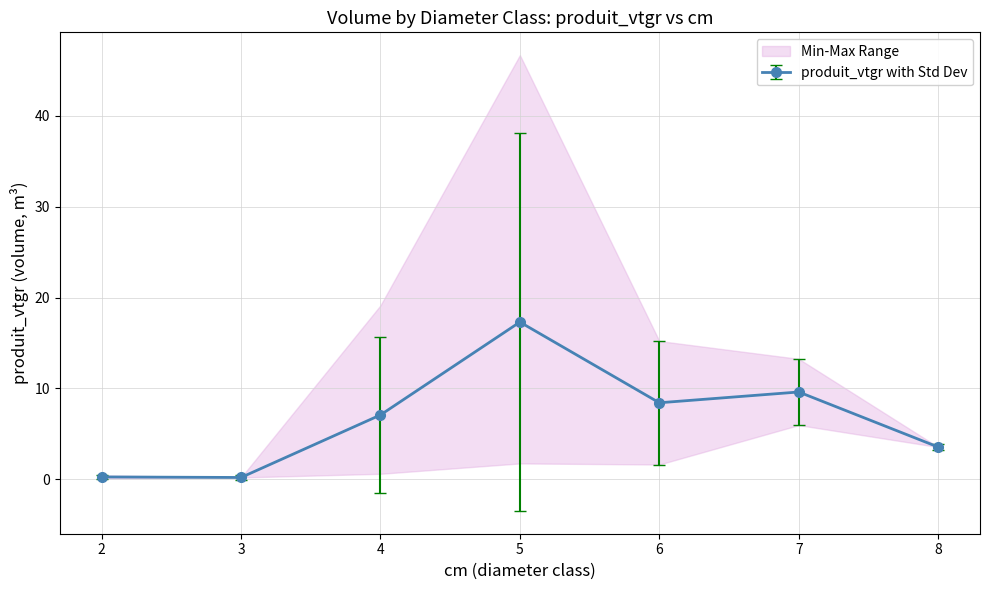

What is the maximum value for produit_vtgr with Std Dev?

17.3